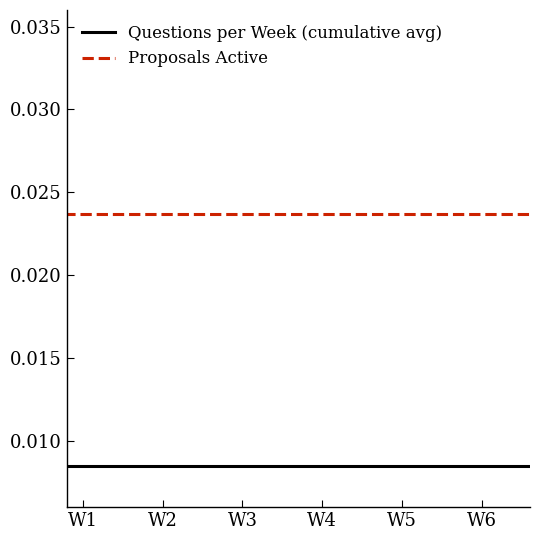

List the series in order of their overall mean, highest first.

Proposals Active, Questions per Week (cumulative avg)